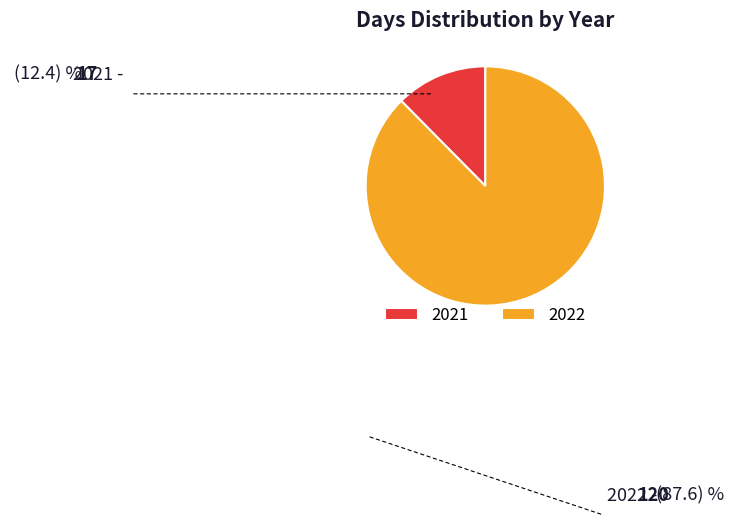

Do 2021 and 2022 together represent more than half of the pie?

Yes